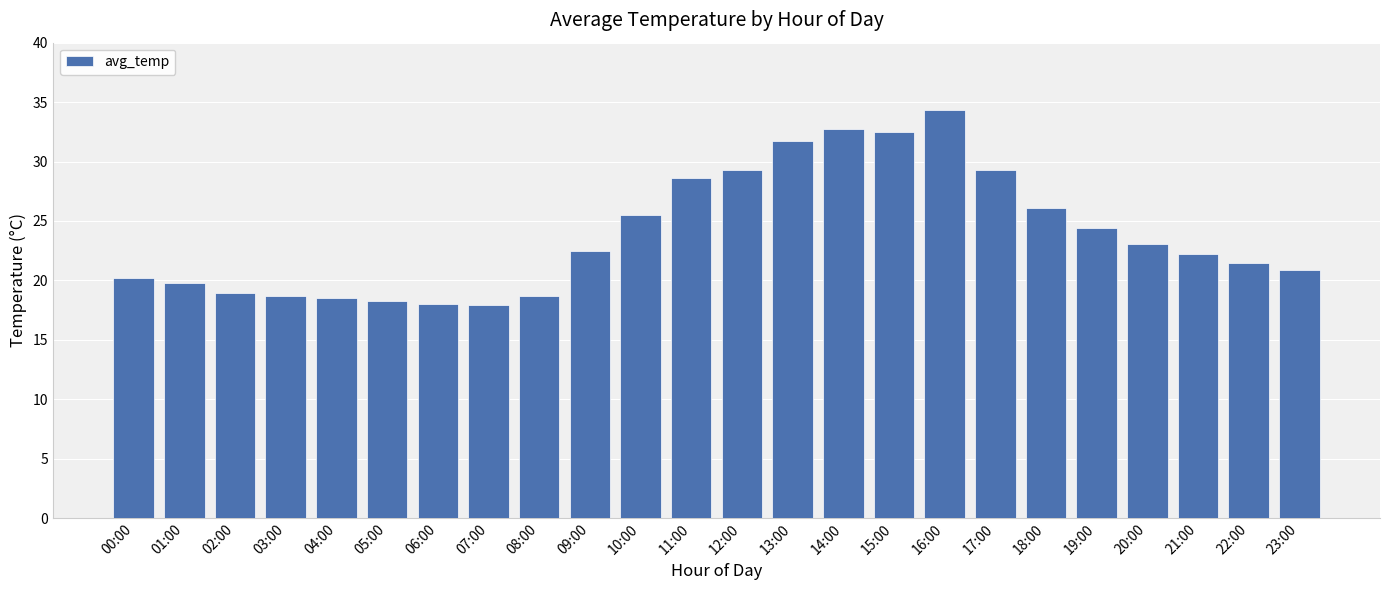

What is the difference between the second highest and second lowest values?

14.7